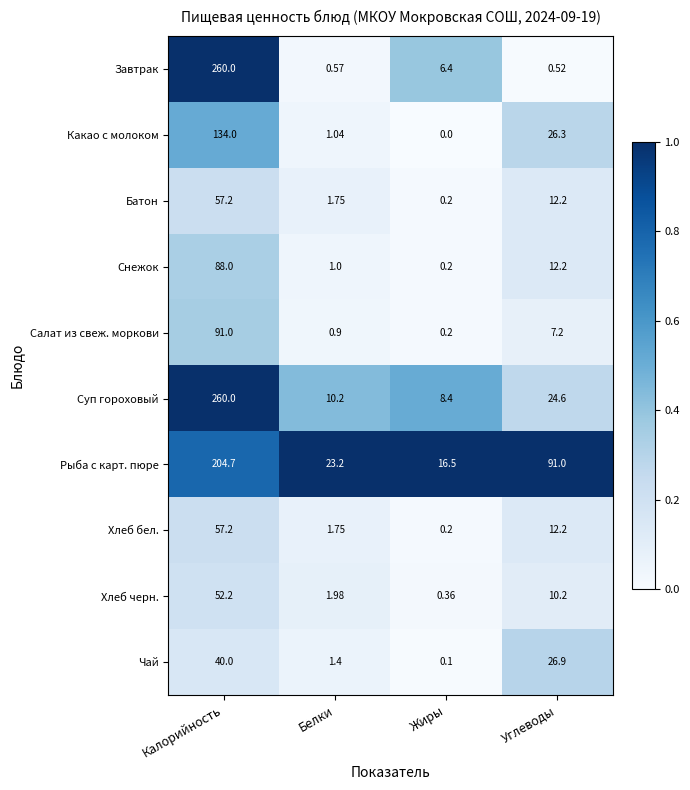

Which label corresponds to the largest value in the chart?

Калорийность